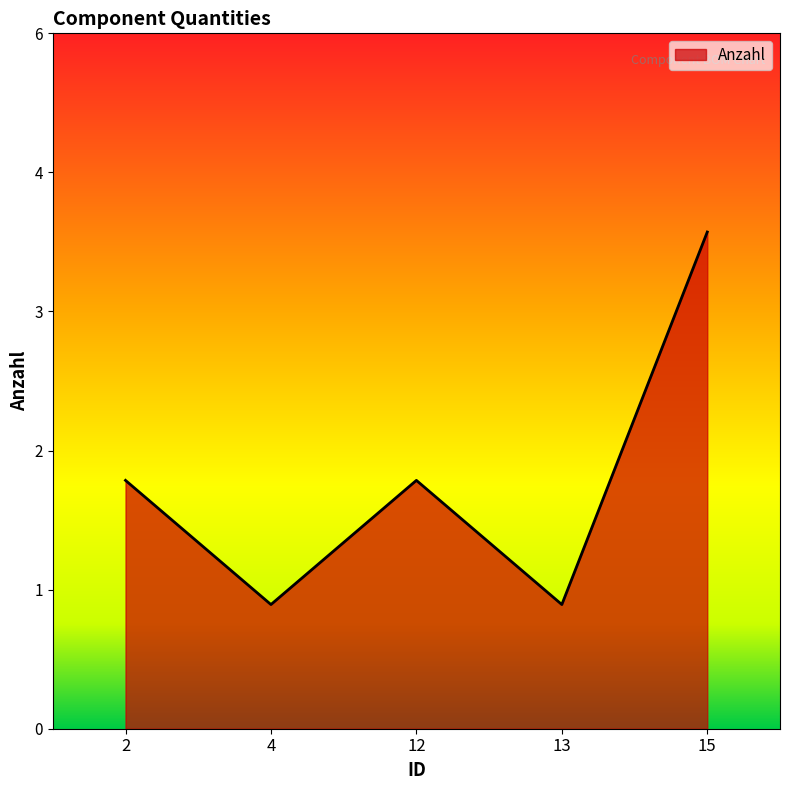

List the labels in order of value, smallest first.

4, 13, 2, 12, 15